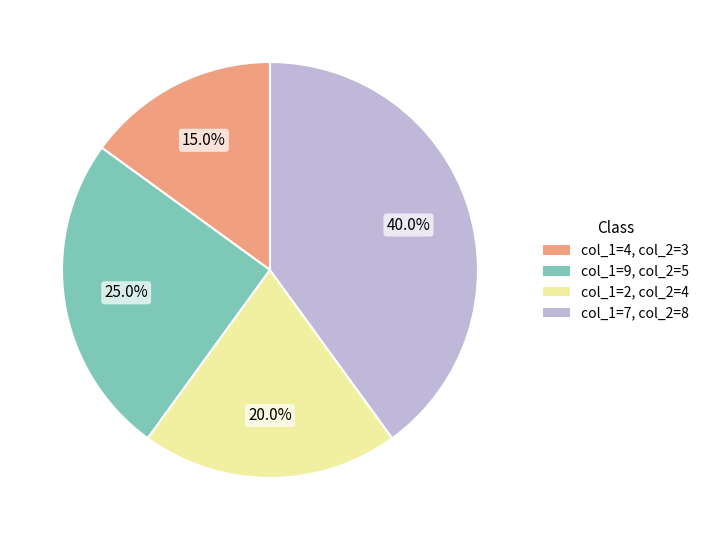

Is there any slice that represents more than half of the pie?

No